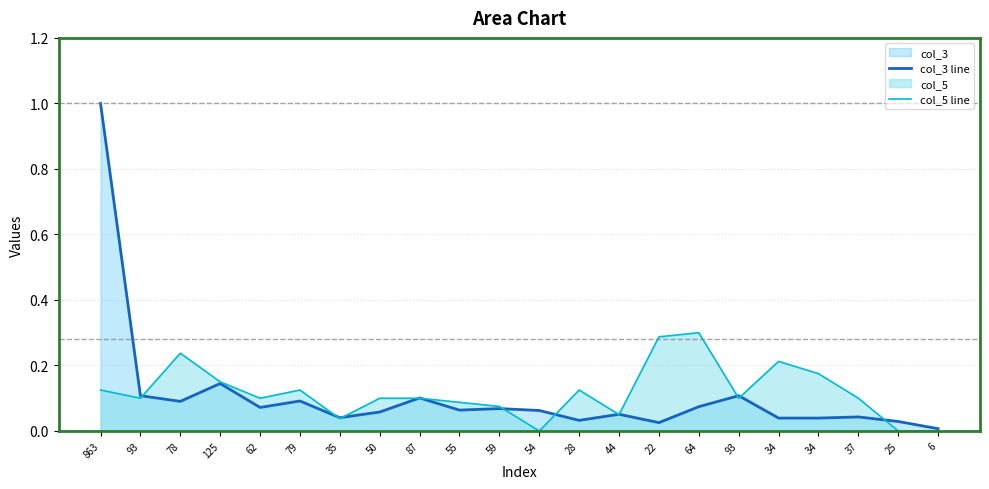

How many intersections are there between col_5 line and col_3 line?

12